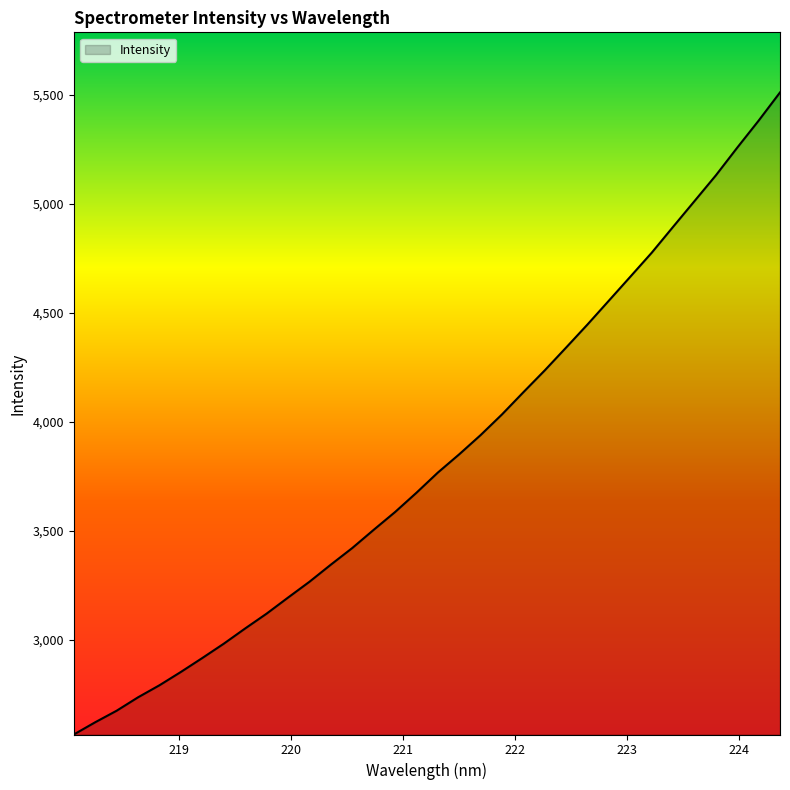

What is the smallest value displayed?

2567.1